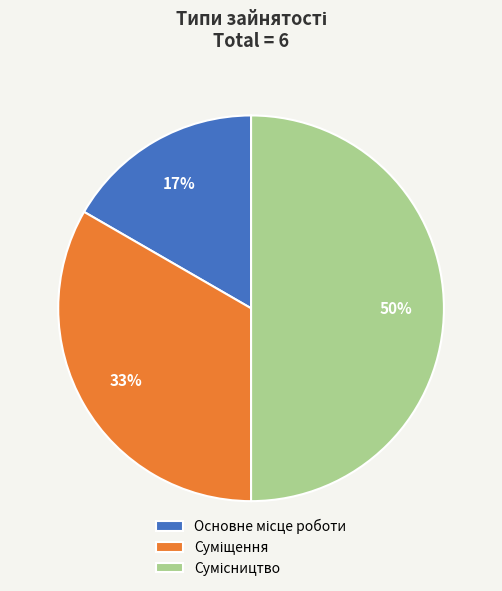

To the nearest percent, what is the average slice percentage?

33%